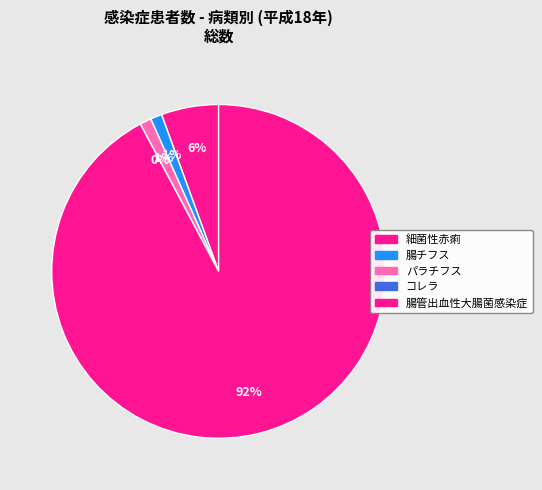

Which has a higher value, パラチフス or 細菌性赤痢?

細菌性赤痢